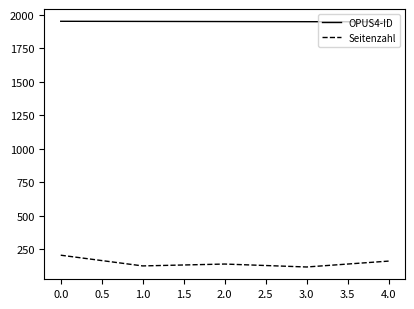

What is the difference between the maximum and minimum values in the Seitenzahl series?

88